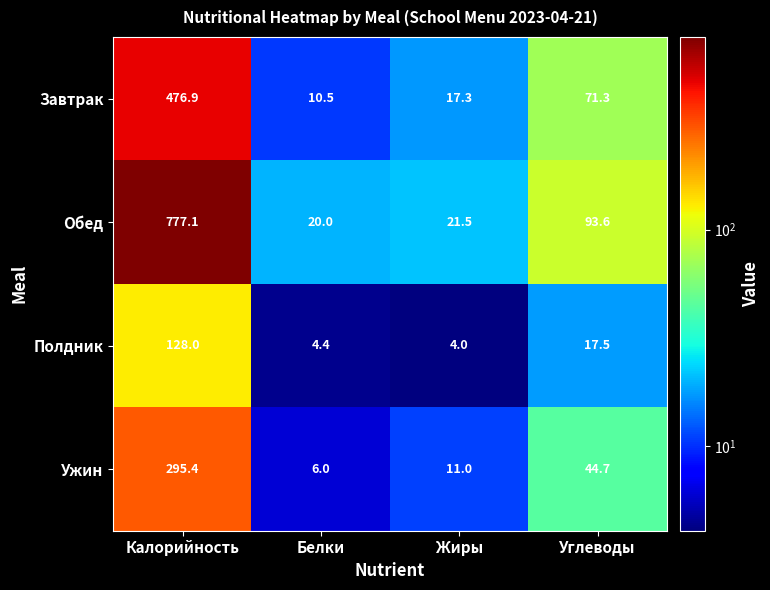

Which series has the largest total across all categories?

Обед